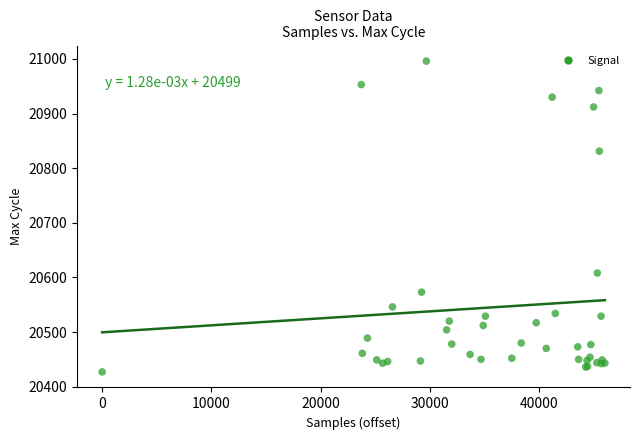

What Y value in the scatter plot is closest to 20711?

20608